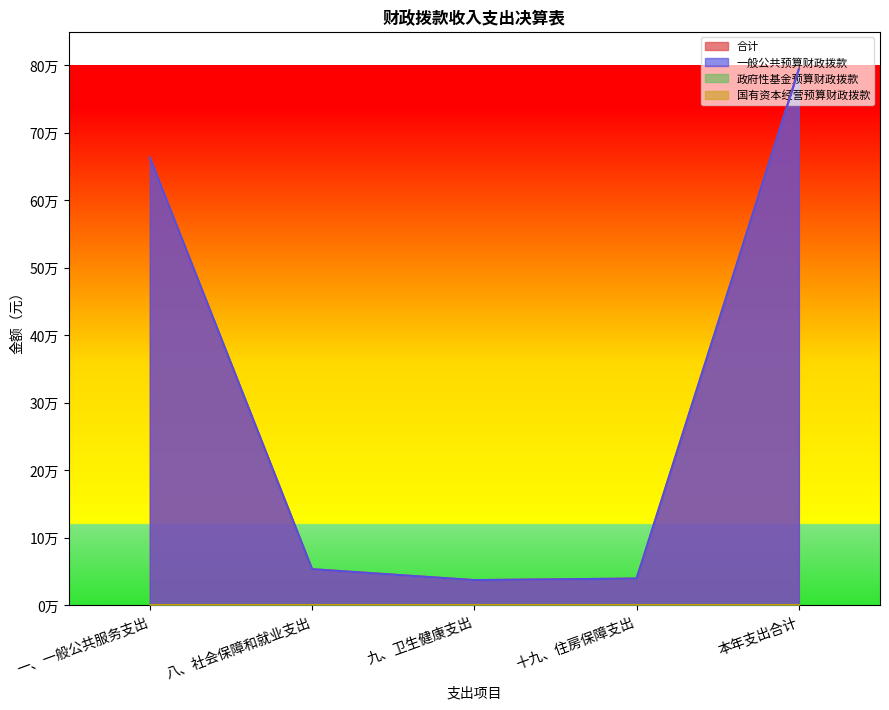

Which series has the widest spread of values?

合计